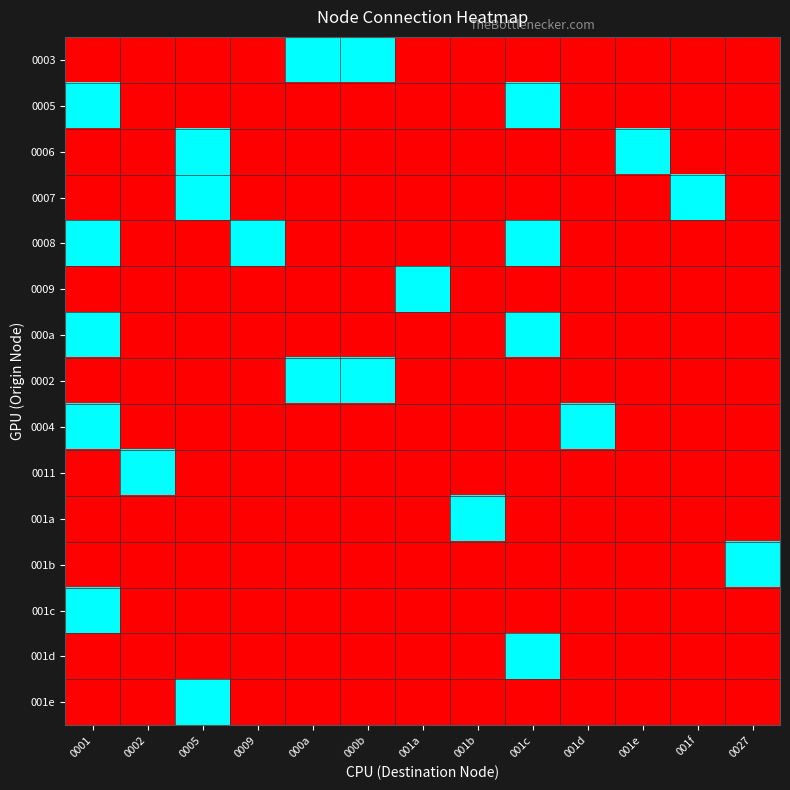

Reading left to right, what are all the values shown in this chart?

0003: 0001=0	0002=0	0005=0	0009=0	000a=1	000b=1	001a=0	001b=0	001c=0	001d=0	001e=0	001f=0	0027=0
0005: 0001=1	0002=0	0005=0	0009=0	000a=0	000b=0	001a=0	001b=0	001c=1	001d=0	001e=0	001f=0	0027=0
0006: 0001=0	0002=0	0005=1	0009=0	000a=0	000b=0	001a=0	001b=0	001c=0	001d=0	001e=1	001f=0	0027=0
0007: 0001=0	0002=0	0005=1	0009=0	000a=0	000b=0	001a=0	001b=0	001c=0	001d=0	001e=0	001f=1	0027=0
0008: 0001=1	0002=0	0005=0	0009=1	000a=0	000b=0	001a=0	001b=0	001c=1	001d=0	001e=0	001f=0	0027=0
0009: 0001=0	0002=0	0005=0	0009=0	000a=0	000b=0	001a=1	001b=0	001c=0	001d=0	001e=0	001f=0	0027=0
000a: 0001=1	0002=0	0005=0	0009=0	000a=0	000b=0	001a=0	001b=0	001c=1	001d=0	001e=0	001f=0	0027=0
0002: 0001=0	0002=0	0005=0	0009=0	000a=1	000b=1	001a=0	001b=0	001c=0	001d=0	001e=0	001f=0	0027=0
0004: 0001=1	0002=0	0005=0	0009=0	000a=0	000b=0	001a=0	001b=0	001c=0	001d=1	001e=0	001f=0	0027=0
0011: 0001=0	0002=1	0005=0	0009=0	000a=0	000b=0	001a=0	001b=0	001c=0	001d=0	001e=0	001f=0	0027=0
001a: 0001=0	0002=0	0005=0	0009=0	000a=0	000b=0	001a=0	001b=1	001c=0	001d=0	001e=0	001f=0	0027=0
001b: 0001=0	0002=0	0005=0	0009=0	000a=0	000b=0	001a=0	001b=0	001c=0	001d=0	001e=0	001f=0	0027=1
001c: 0001=1	0002=0	0005=0	0009=0	000a=0	000b=0	001a=0	001b=0	001c=0	001d=0	001e=0	001f=0	0027=0
001d: 0001=0	0002=0	0005=0	0009=0	000a=0	000b=0	001a=0	001b=0	001c=1	001d=0	001e=0	001f=0	0027=0
001e: 0001=0	0002=0	0005=1	0009=0	000a=0	000b=0	001a=0	001b=0	001c=0	001d=0	001e=0	001f=0	0027=0